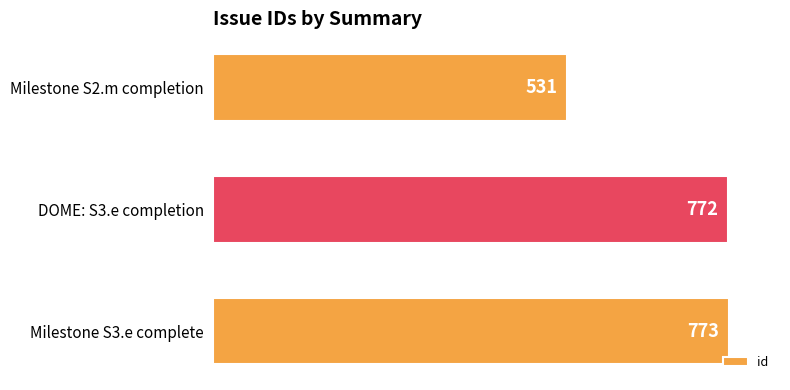

Count the number of data series in this chart.

1